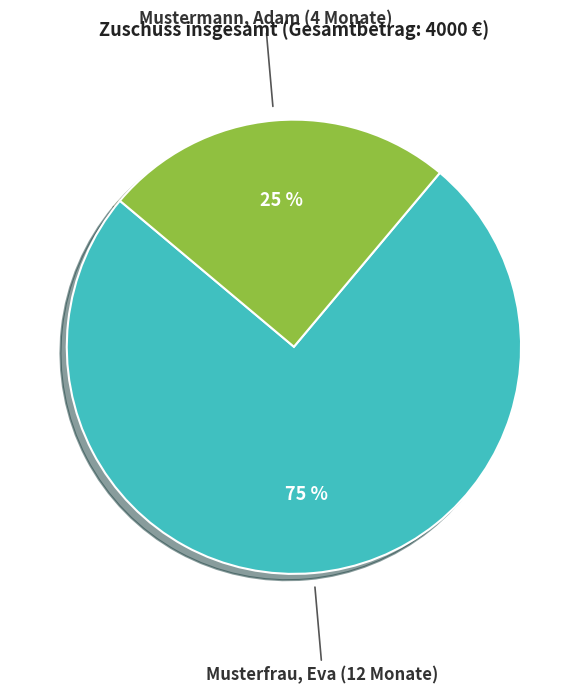

Rank the categories by value from highest to lowest.

Musterfrau, Eva, Mustermann, Adam